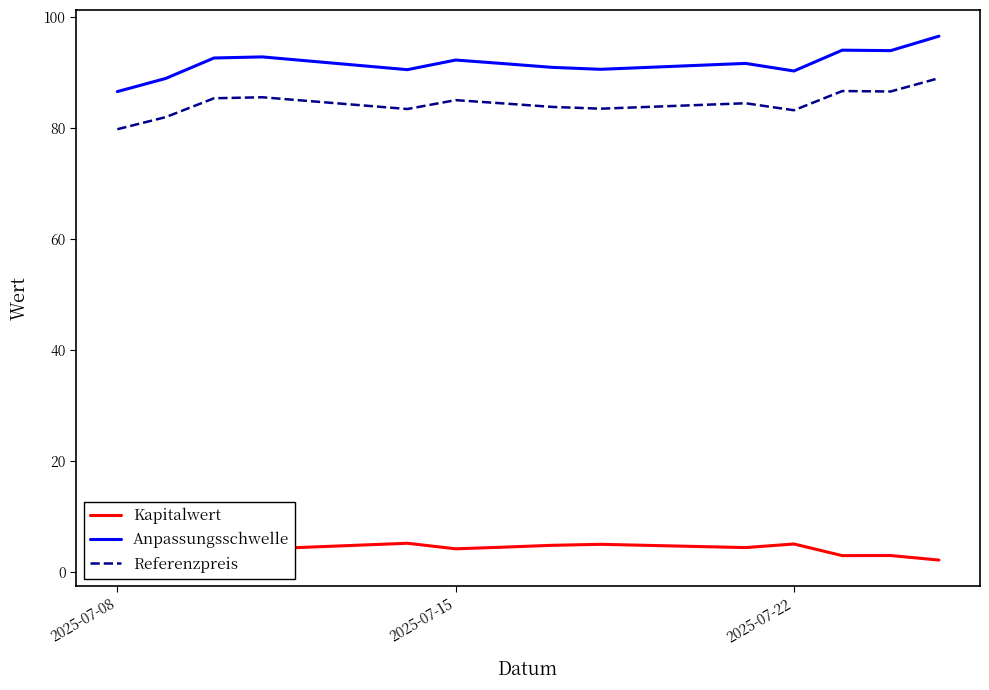

Is it true that Referenzpreis equals 79.8 at 2025-07-08?

True